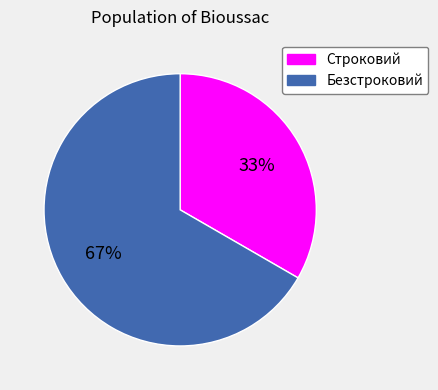

To the nearest percent, what percentage of the pie is Строковий?

33%